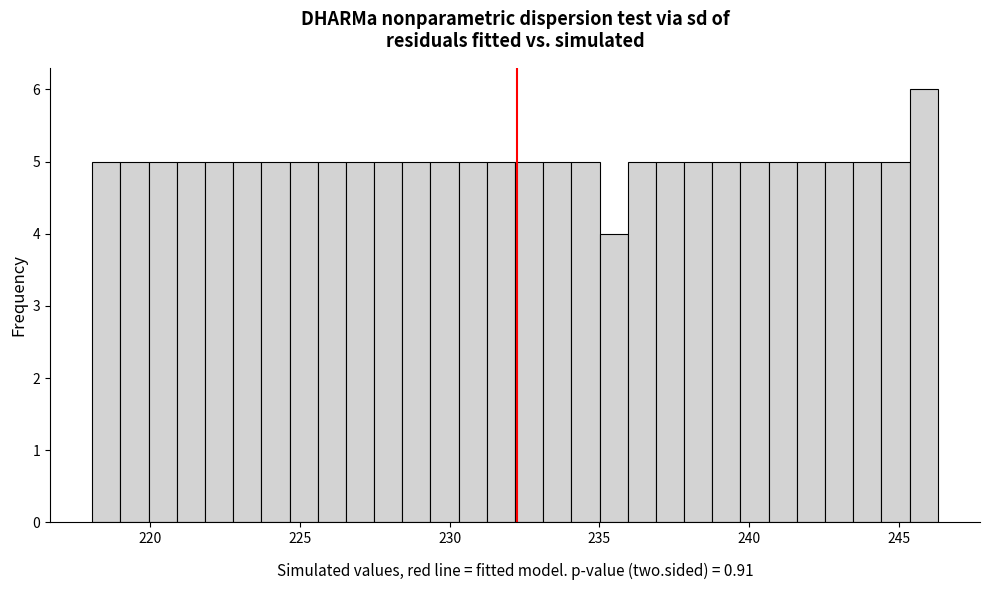

Read against the x-axis, roughly where is the centre of the tallest bar?

246.0